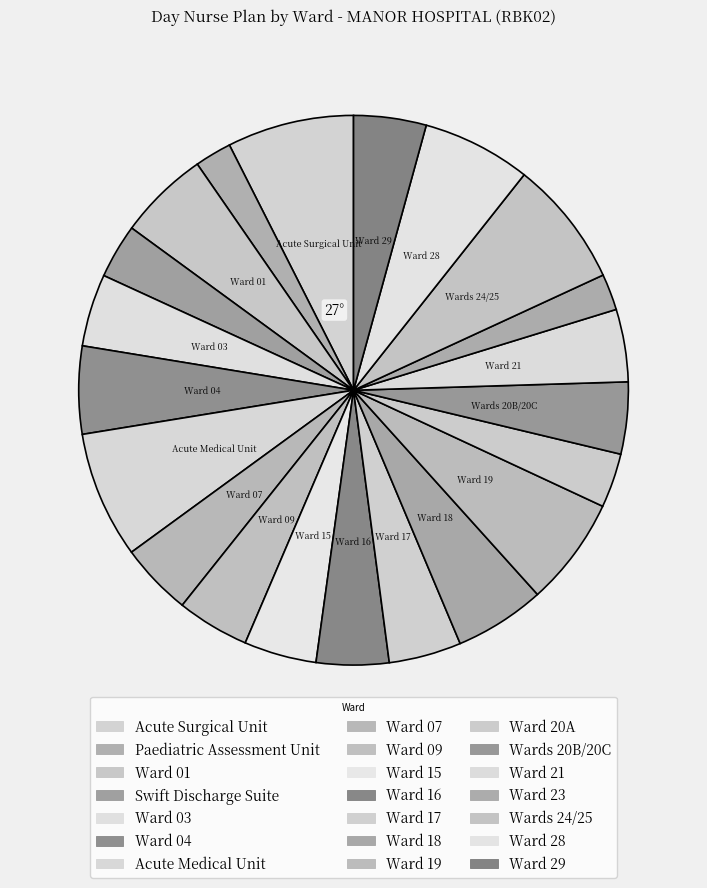

Rank the categories by value from highest to lowest.

Acute Surgical Unit, Acute Medical Unit, Wards 24/25, Ward 19, Ward 28, Ward 01, Ward 18, Ward 04, Ward 03, Ward 07, Ward 09, Ward 15, Ward 16, Ward 17, Ward 21, Ward 29, Wards 20B/20C, Swift Discharge Suite, Ward 20A, Paediatric Assessment Unit, Ward 23